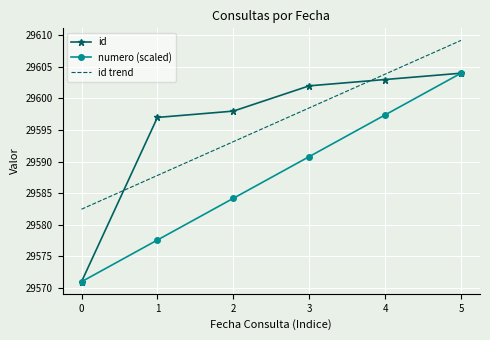

At 1, list the series in order from smallest to largest.

numero (scaled), id trend, id